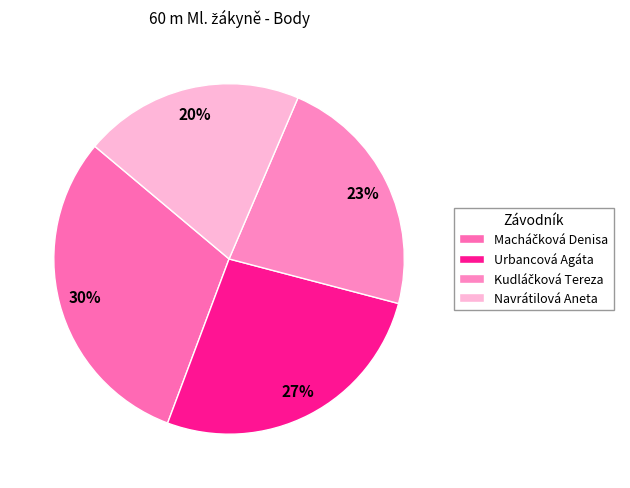

The Urbancová Agáta slice represents 13% of the pie. True or false?

False